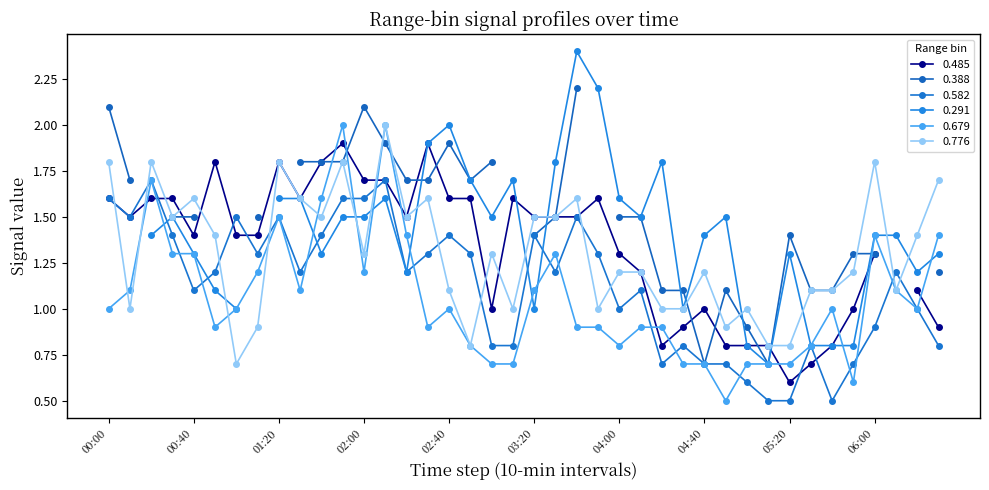

True or false: 0.776 has more than 0 interior local peaks.

True